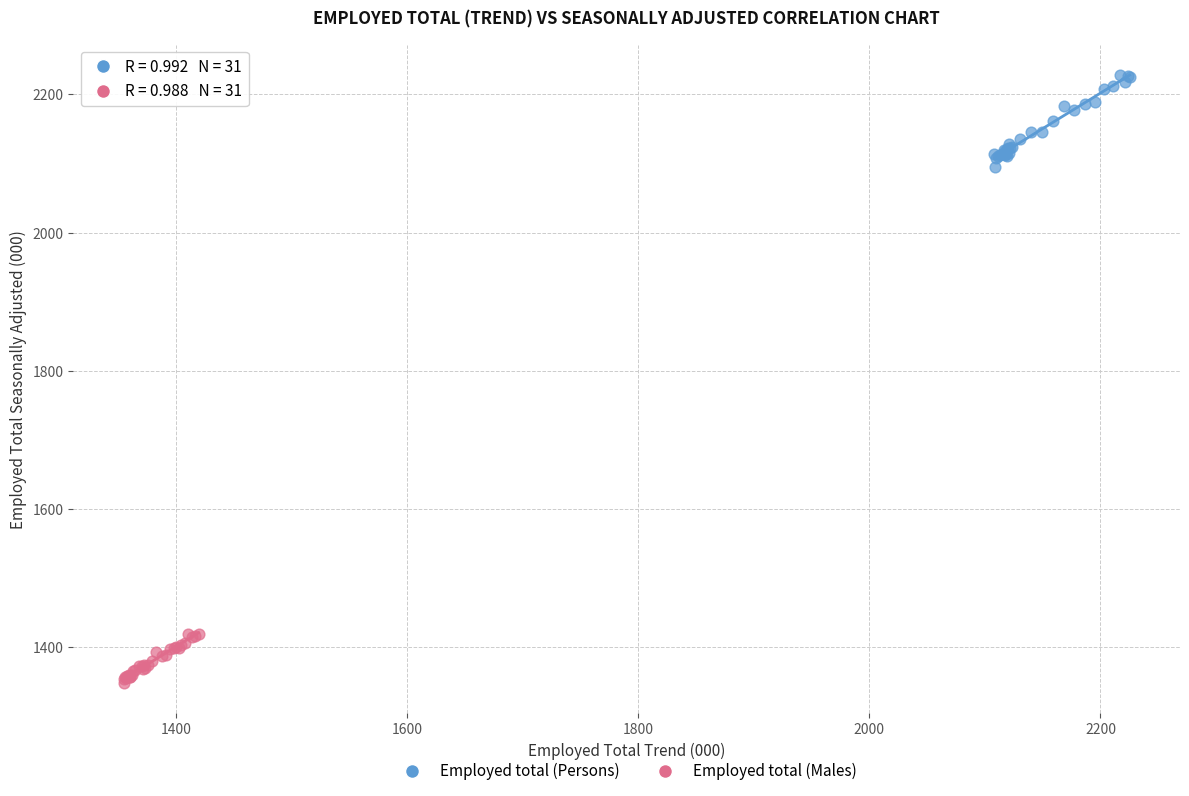

Which series contains the highest Y value?

Employed total (Persons)